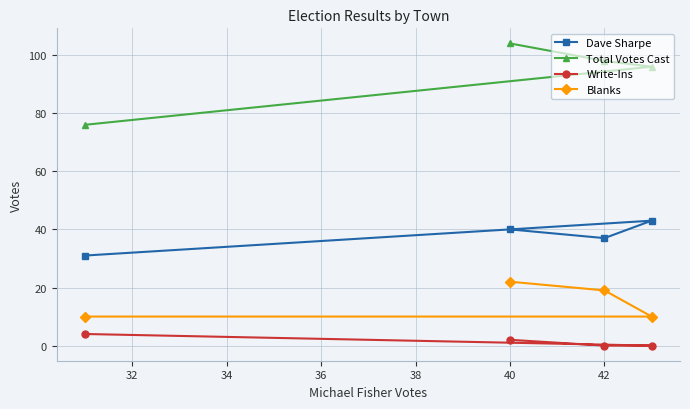

Which series has the largest range (max minus min)?

Total Votes Cast